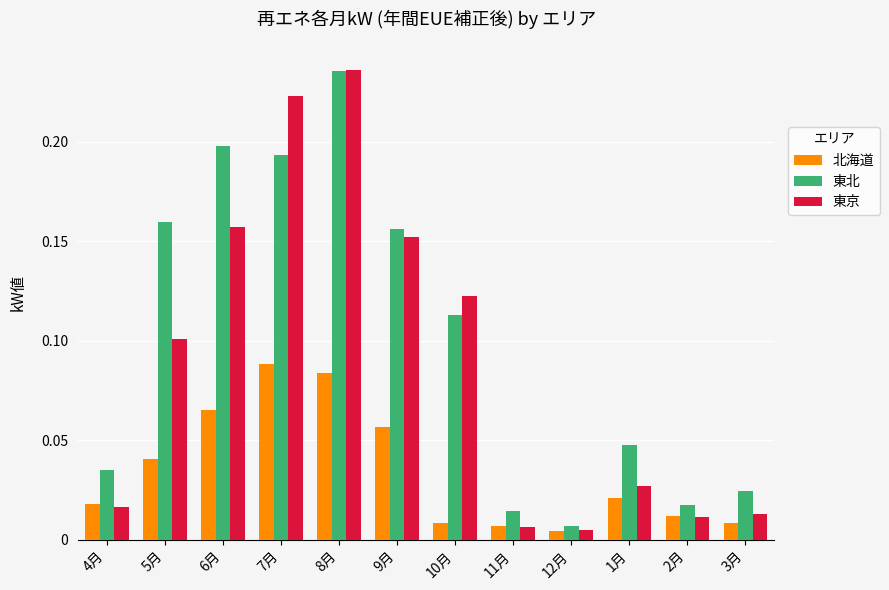

How many groups of bars are there?

12